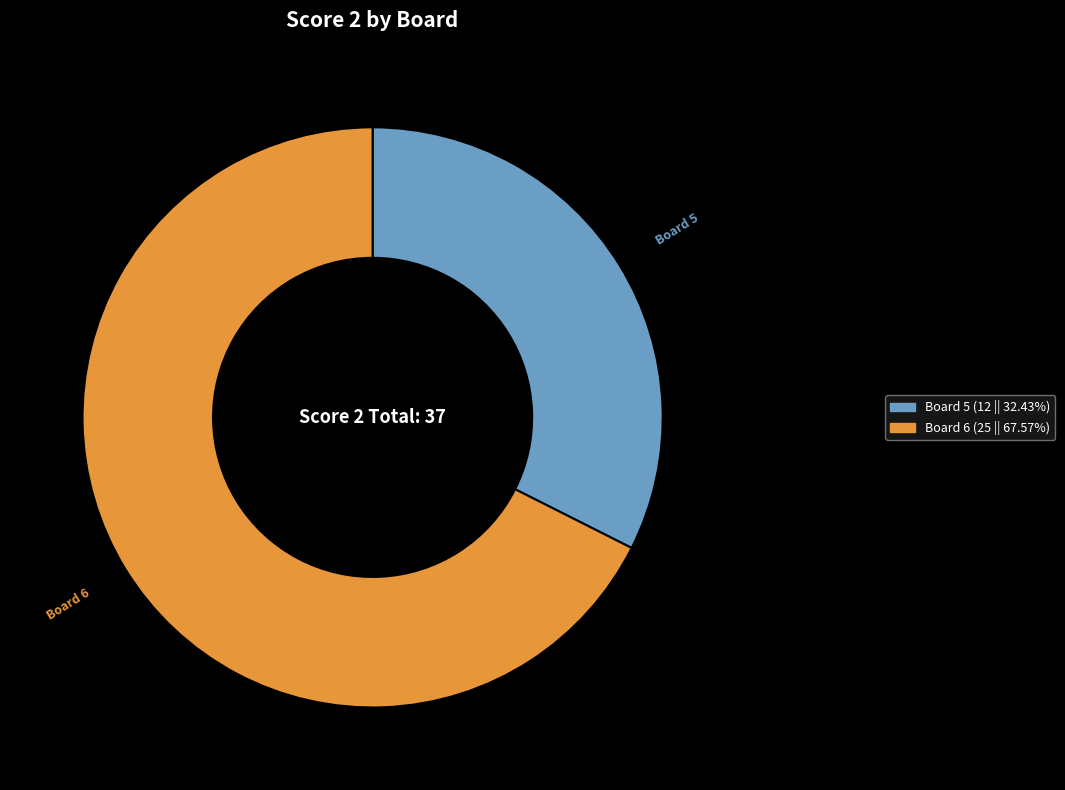

Is there a majority slice in this chart?

Yes